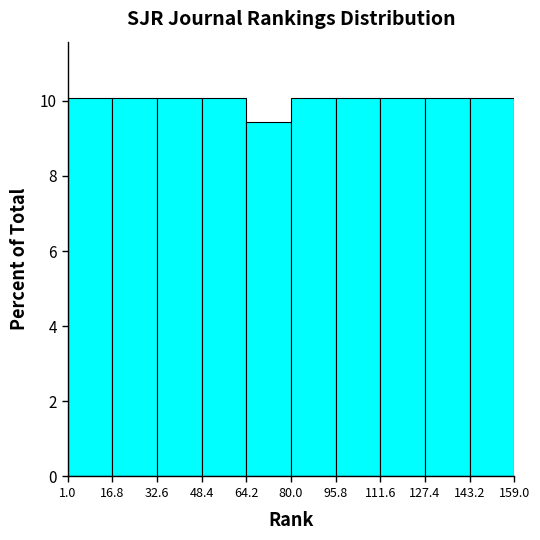

How tall is the bar that spans 143.2 to 159.0 on the x-axis? The values are not printed on the chart, so give them approximately, as read against the axis.

10.0